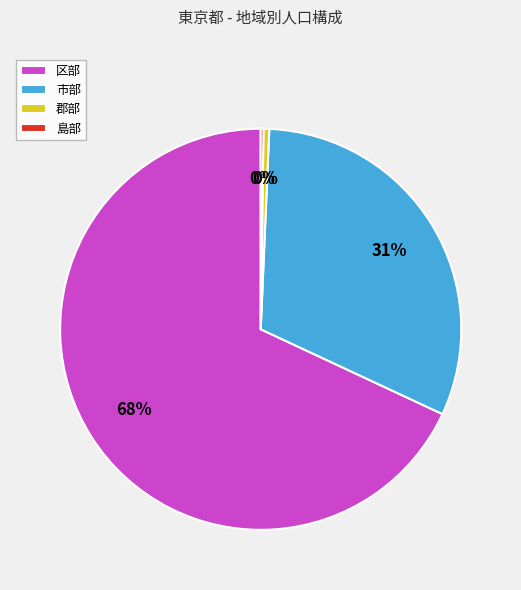

Between 郡部 and 区部, which is larger?

区部